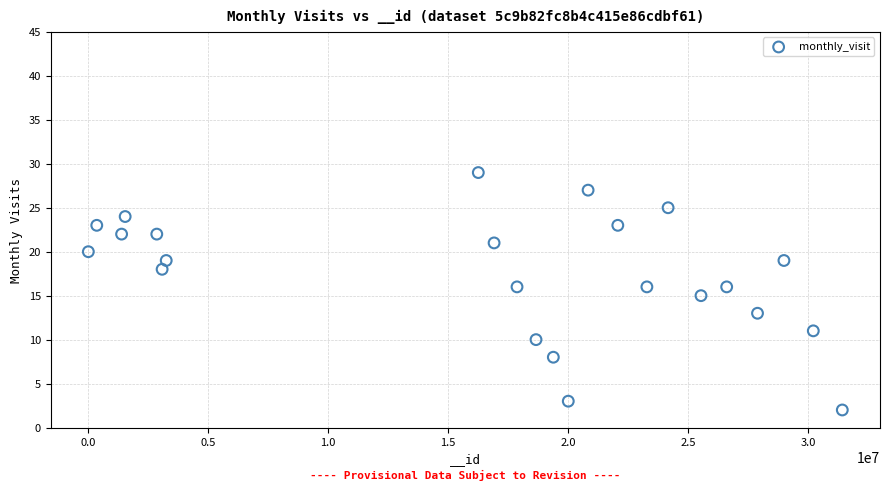

What is the range of Y values (max minus min)?

27